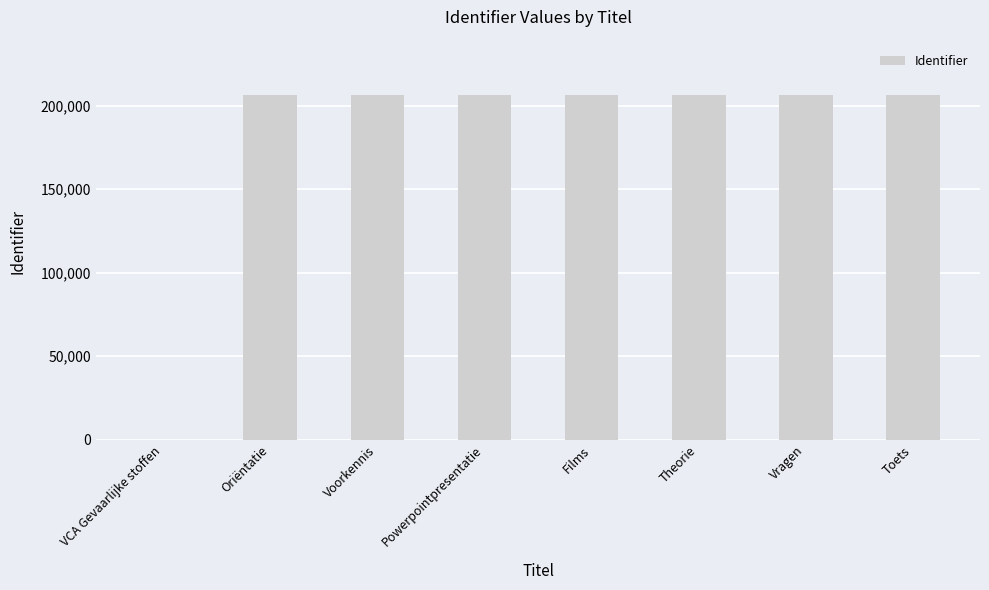

What is the sum of all values?

1442658